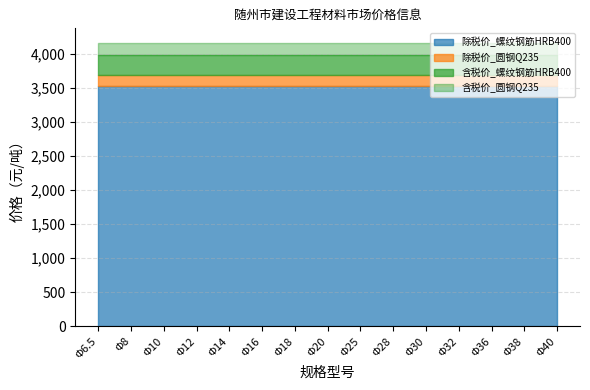

True or false: 除税价_螺纹钢筋HRB400 and 螺纹钢筋HRB400 cross at least once.

False